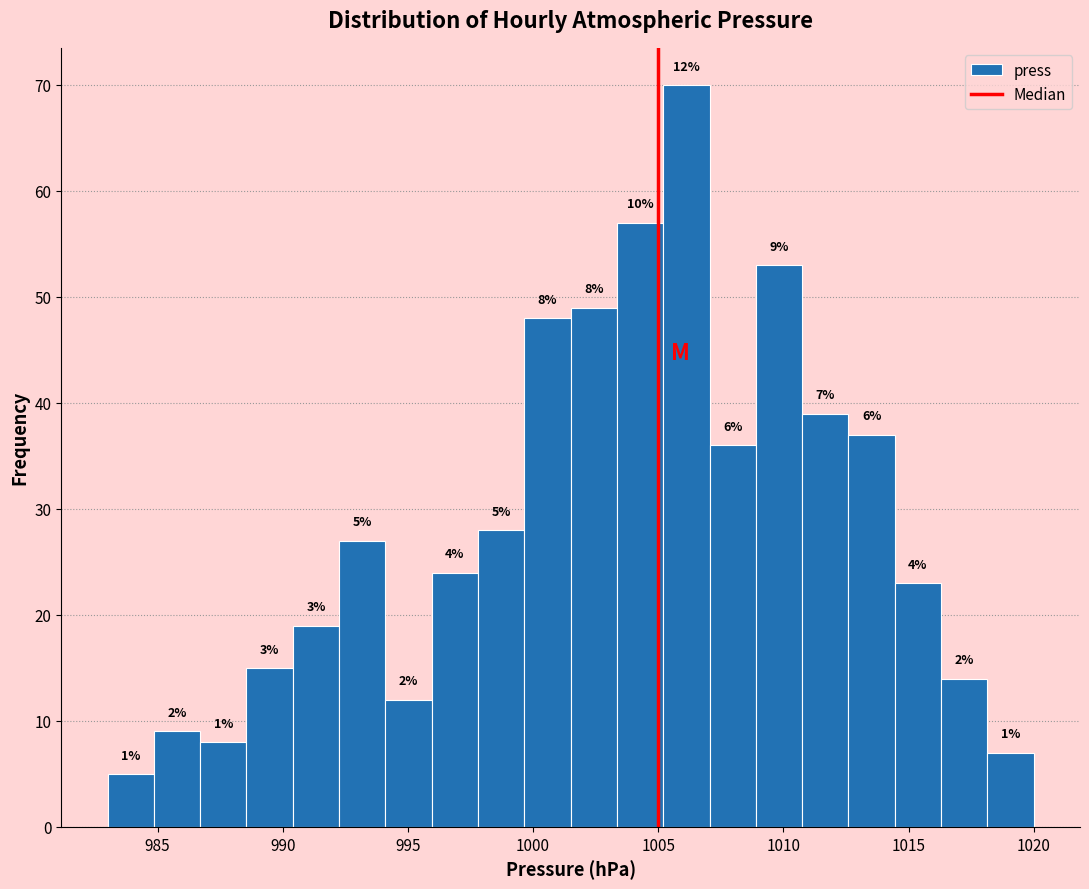

Around what value on the x-axis is the tallest bar? Give the approximate position of its centre, as read against the axis.

1006.0